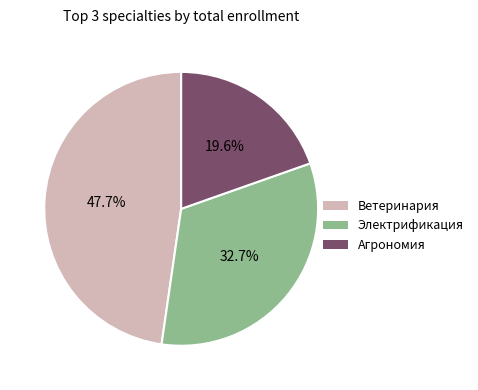

To the nearest percent, what is the average slice percentage?

33%